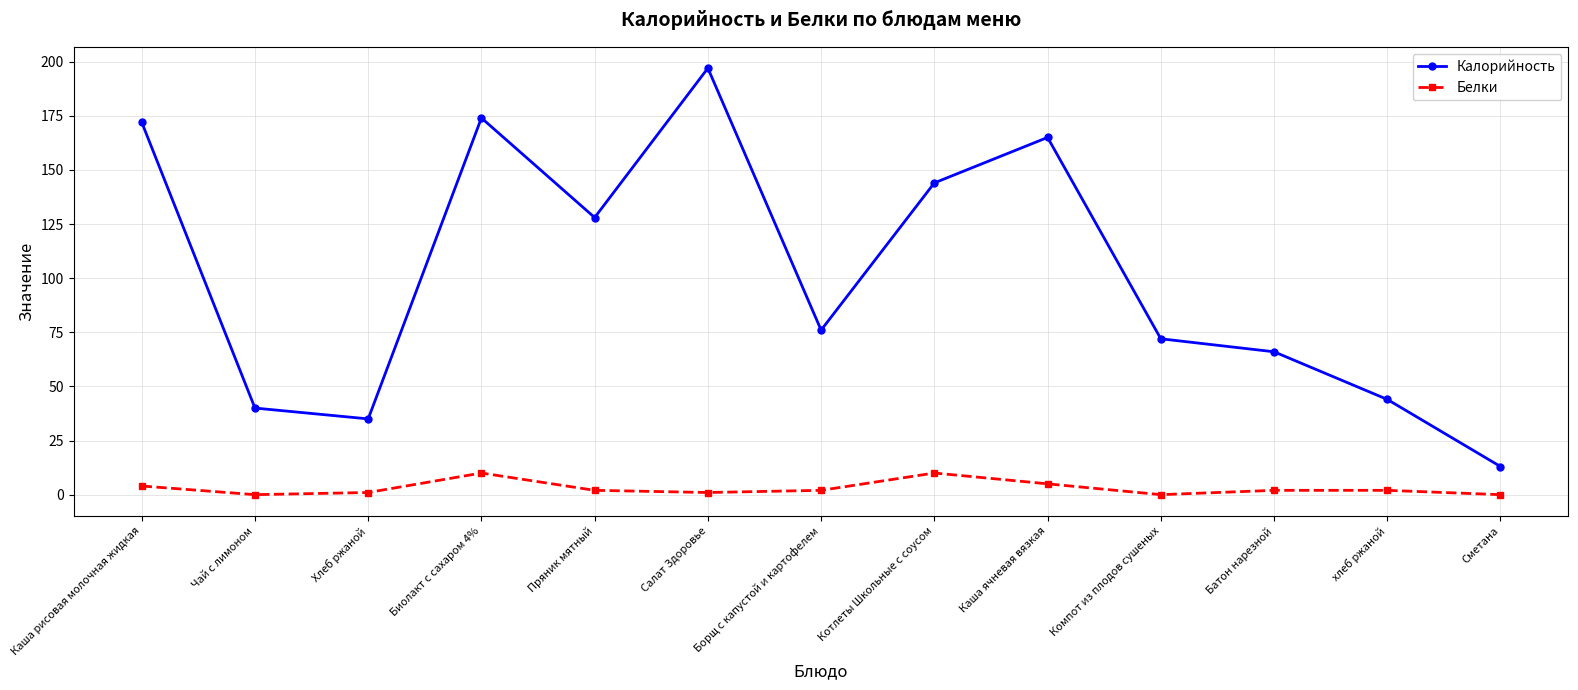

How many distinct data groups are displayed?

2